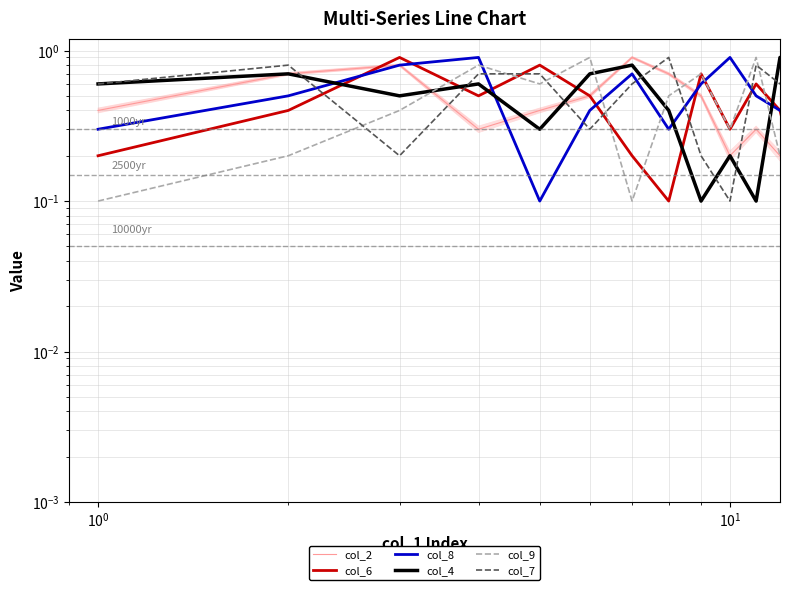

What are all the series names shown in the legend?

col_2, col_6, col_8, col_4, col_9, col_7